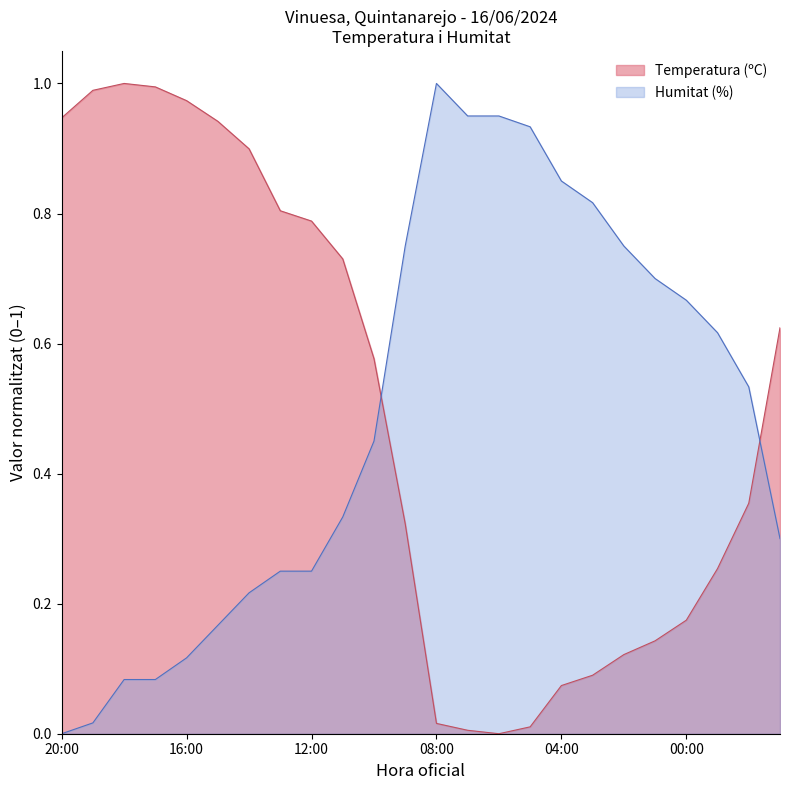

What is the difference between the Temperatura (ºC) values at 19:00 and 11:00?

0.3